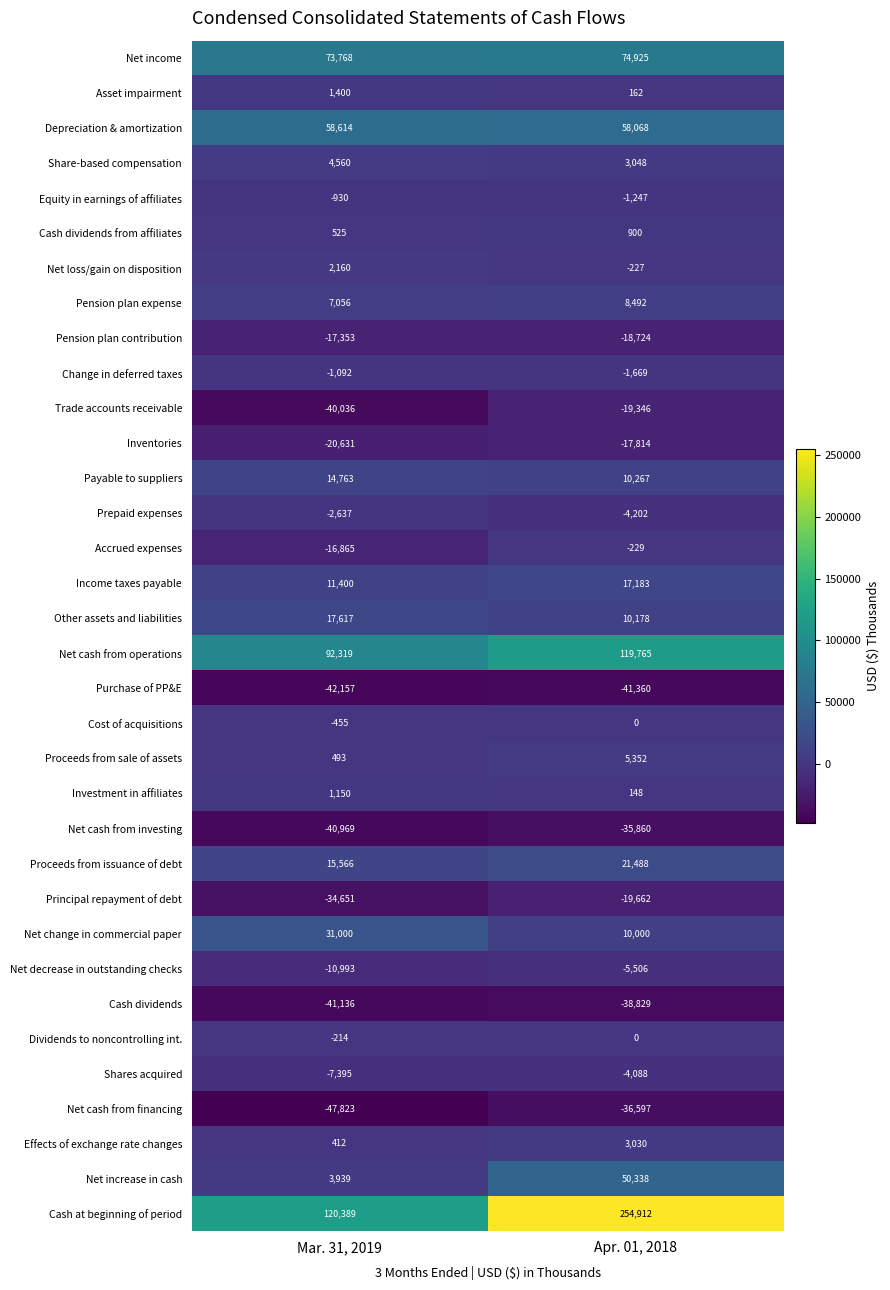

Is it true that Asset impairment equals 162 at Apr. 01, 2018?

True